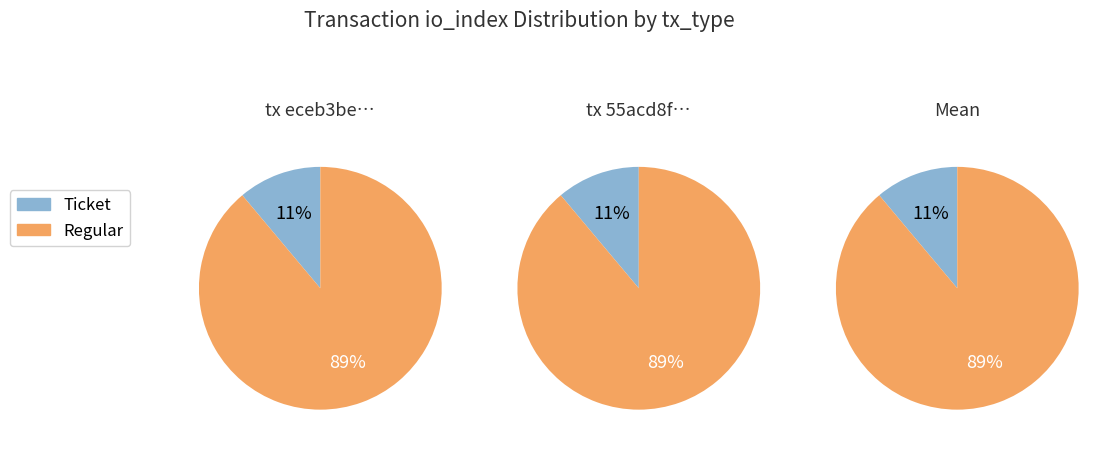

What is the total percentage of Regular and Ticket?

100.0%